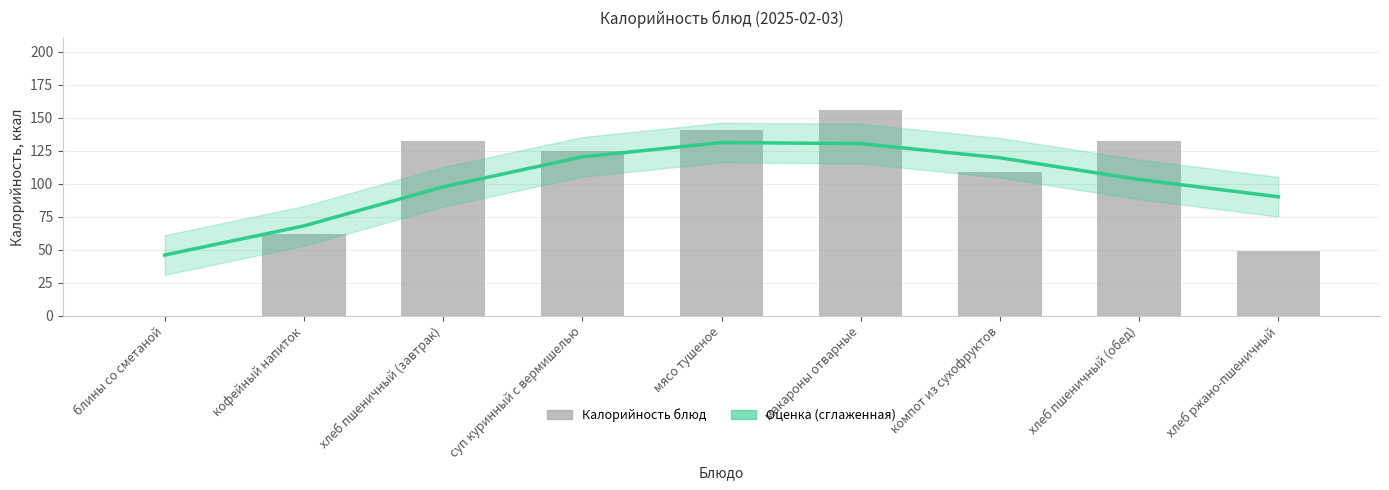

Which series has the largest range (max minus min)?

Калорийность блюд